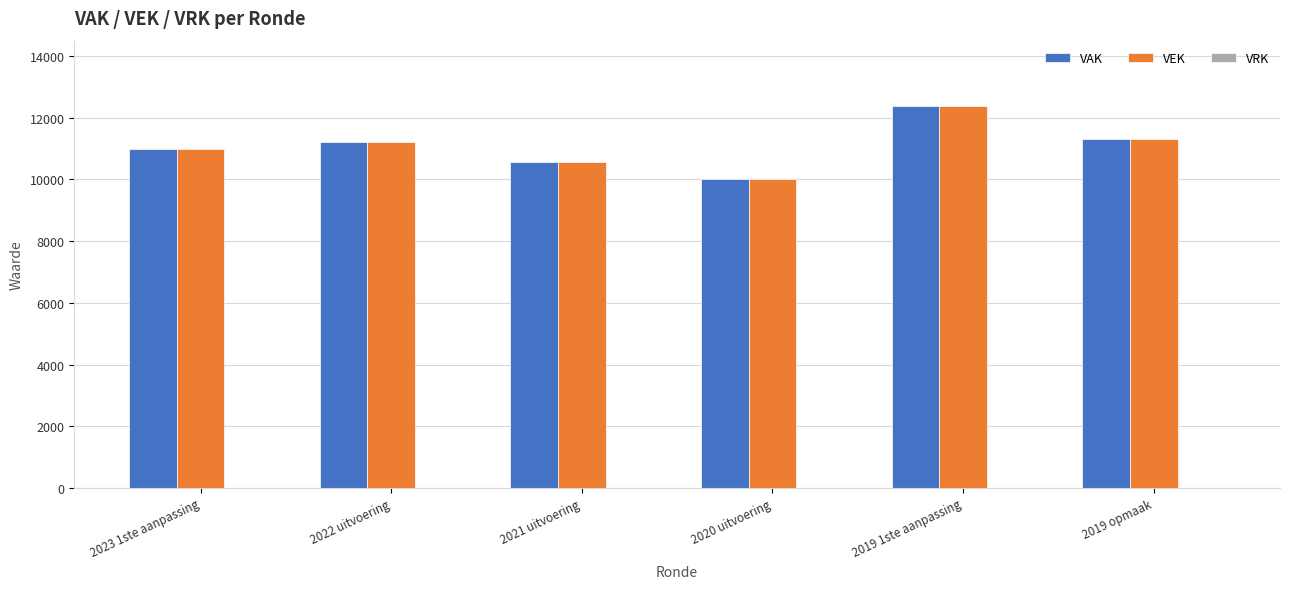

What is the difference between the VAK values at 2023 1ste aanpassing and 2020 uitvoering?

946